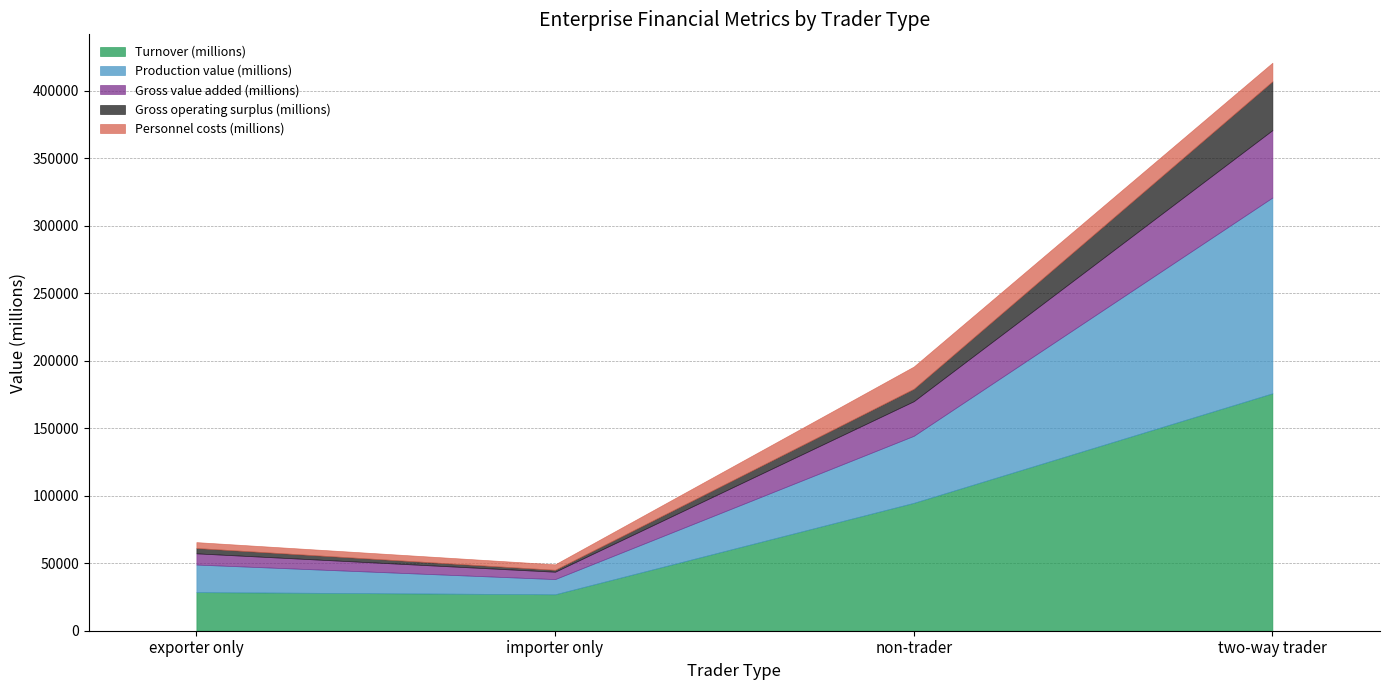

Between exporter only and importer only, which series saw the biggest shift?

Production value (millions)